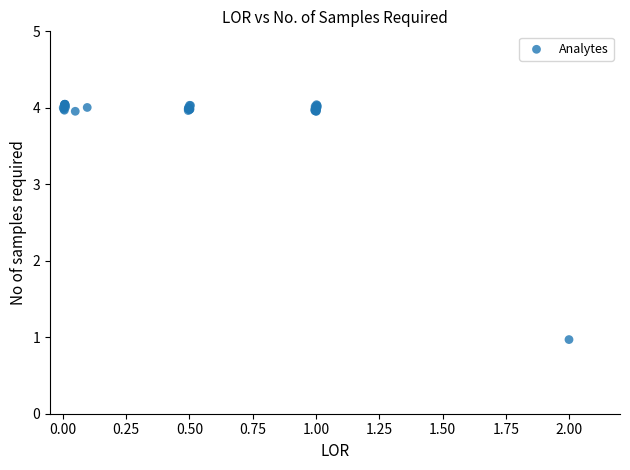

What Y value in the scatter plot is closest to 2?

1.0